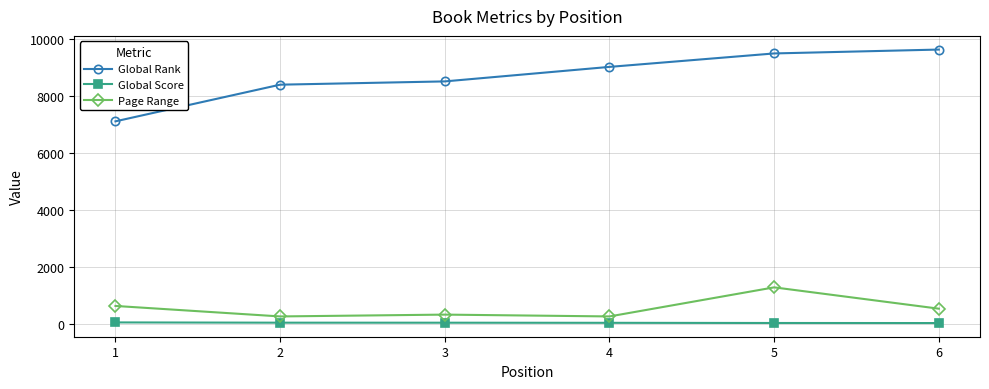

How many lines are shown in the chart?

3